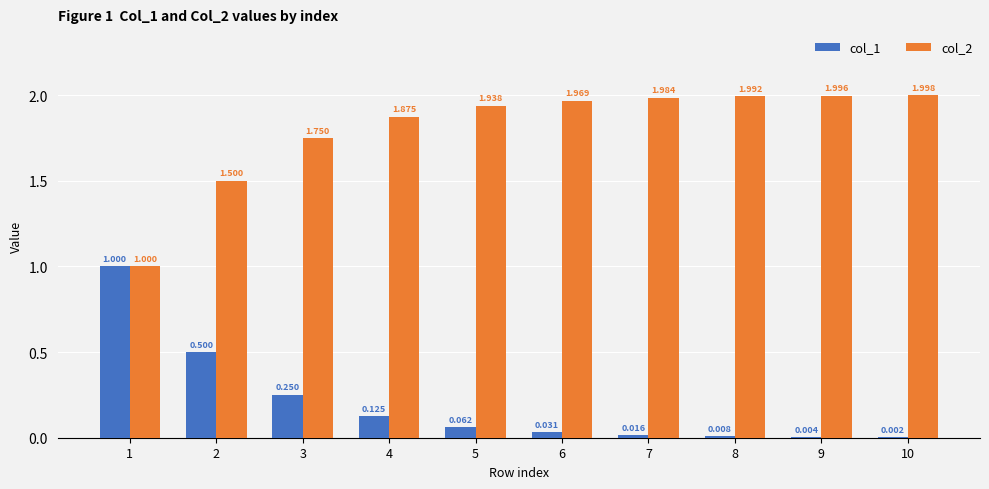

Is the value of col_1 at 7 greater than the value of col_2 at 3?

No